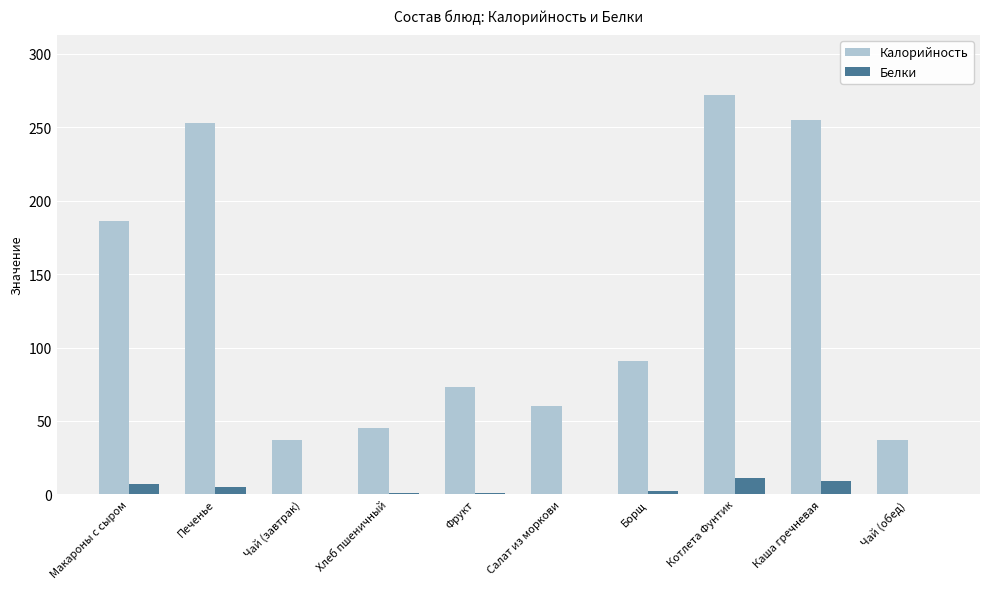

Is it true that Калорийность equals 45 at Хлеб пшеничный?

True